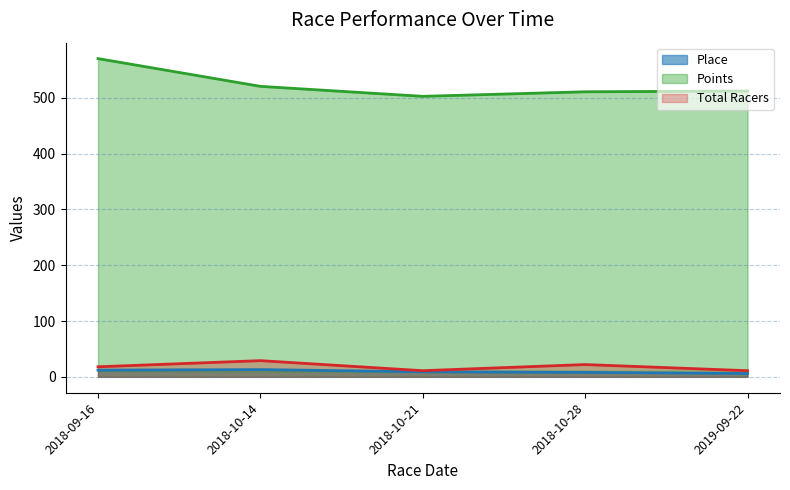

The Points series shows 520.6 at 2018-10-14. True or false?

True